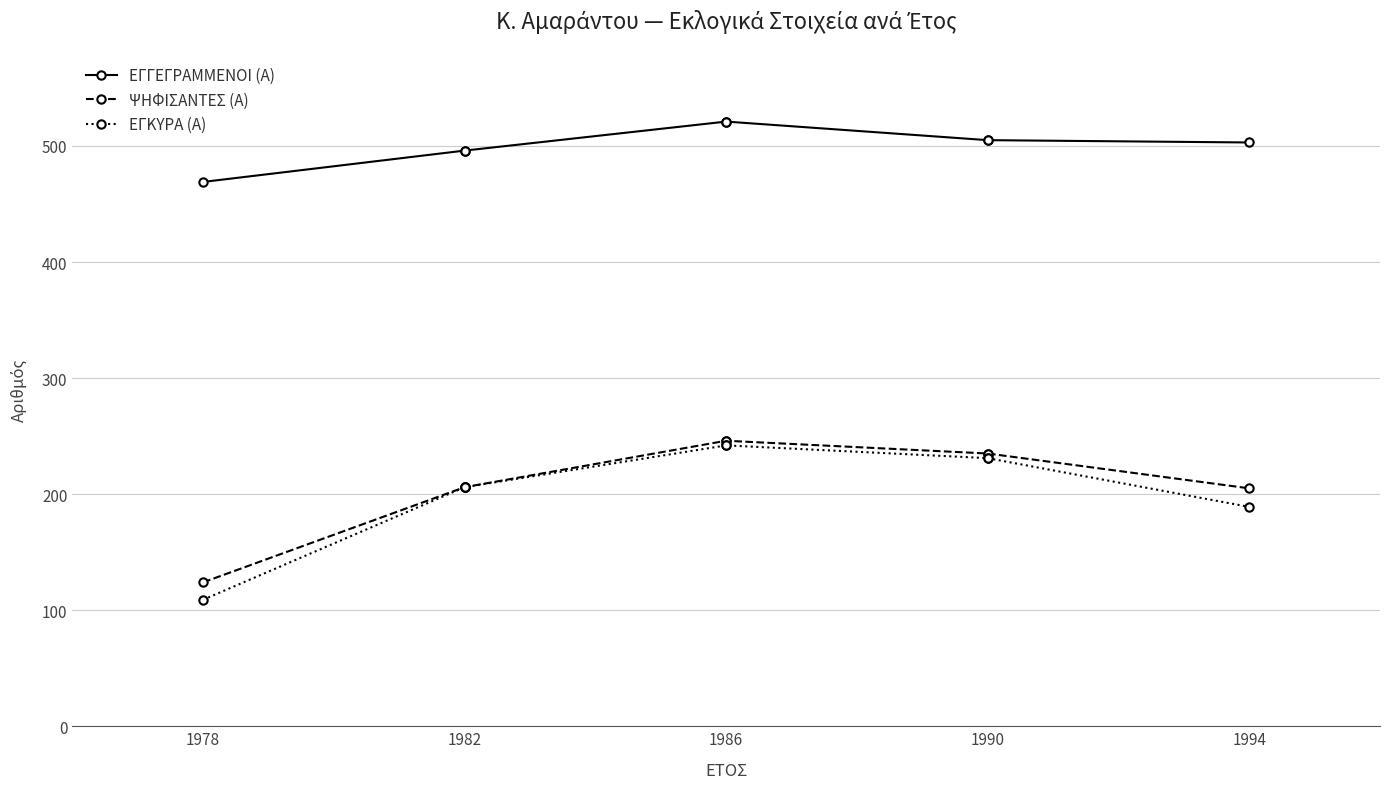

What is the difference between the maximum and minimum values in the ΕΓΓΕΓΡΑΜΜΕΝΟΙ (Α) series?

52